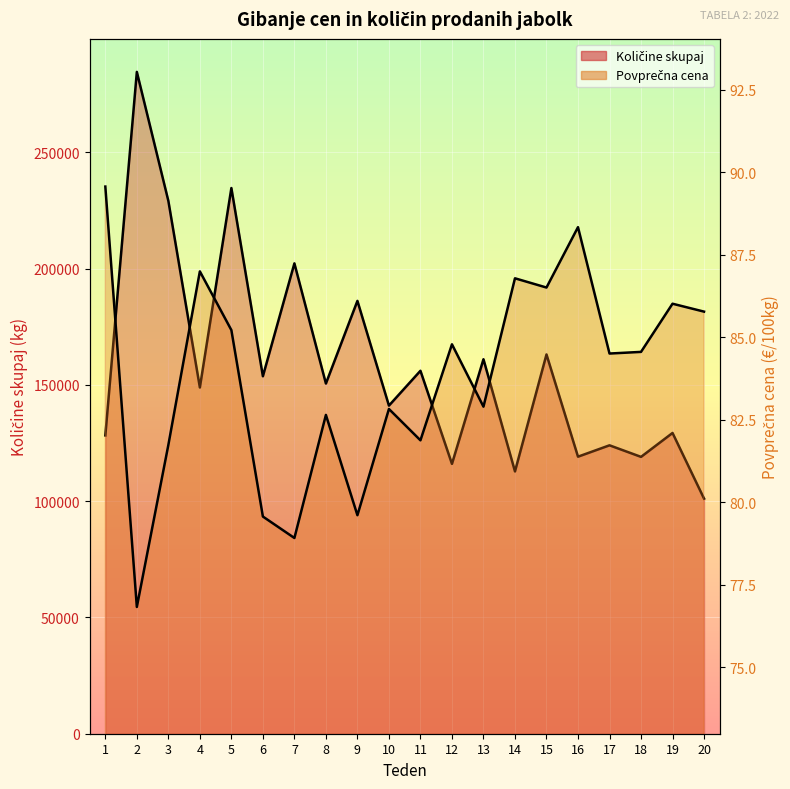

The Povprečna cena series shows 82.8 at 10. True or false?

True